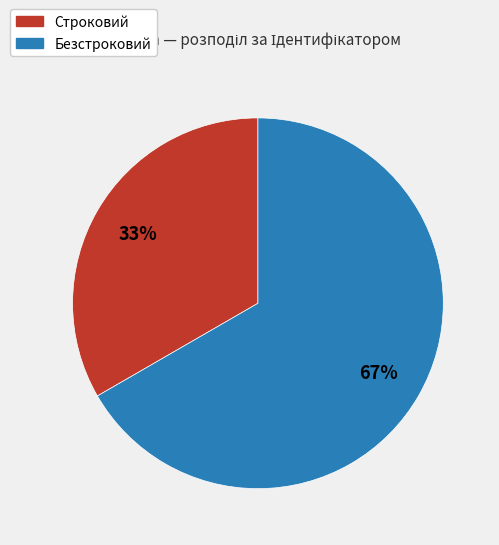

Which slice is the smallest?

Строковий